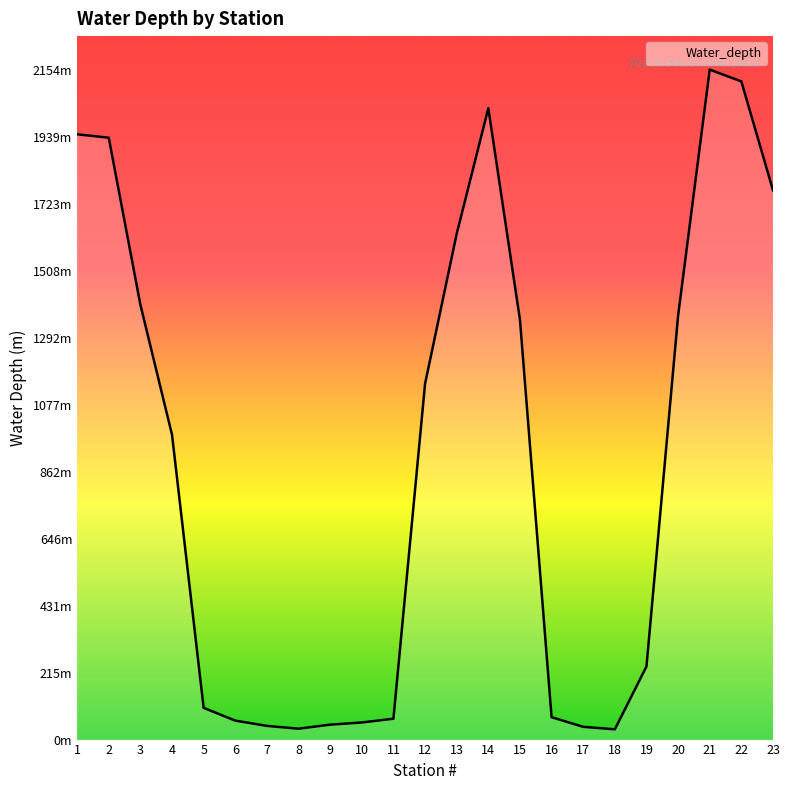

Does the chart have visible grid lines?

No